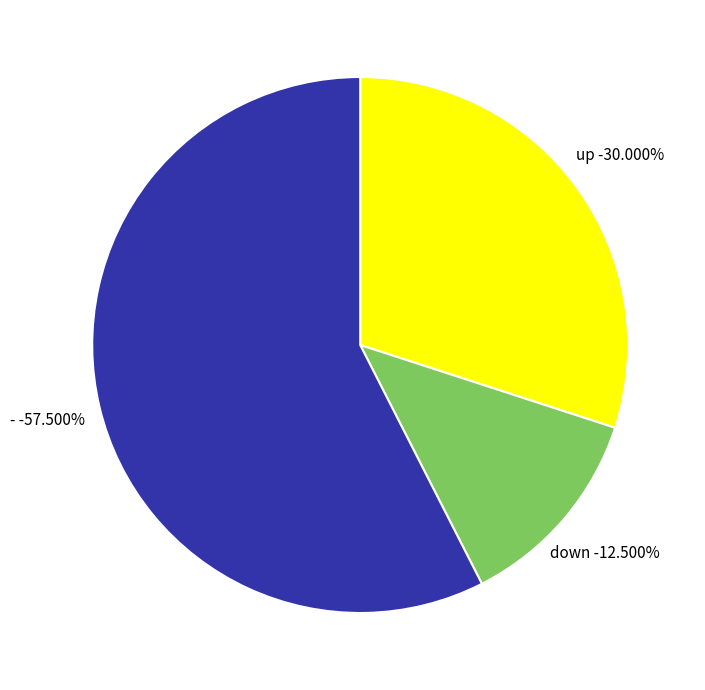

Which category accounts for the majority?

-